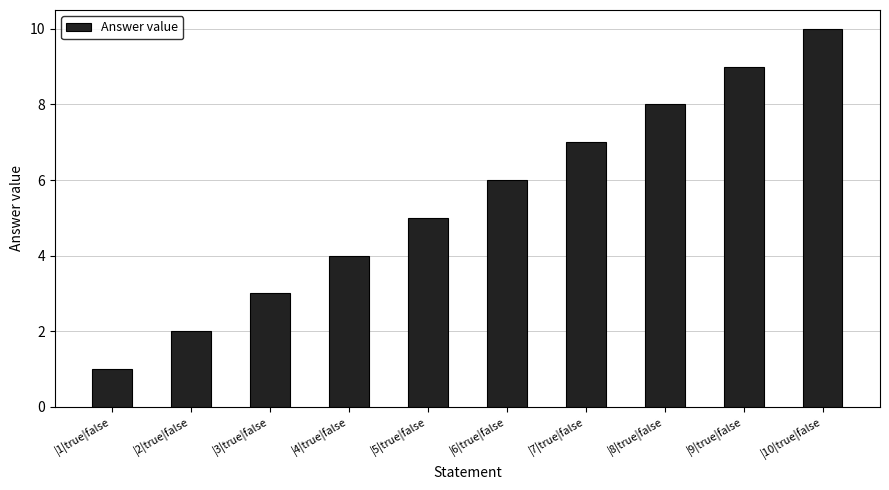

What is the change in value from |3|true|false to |8|true|false?

+5